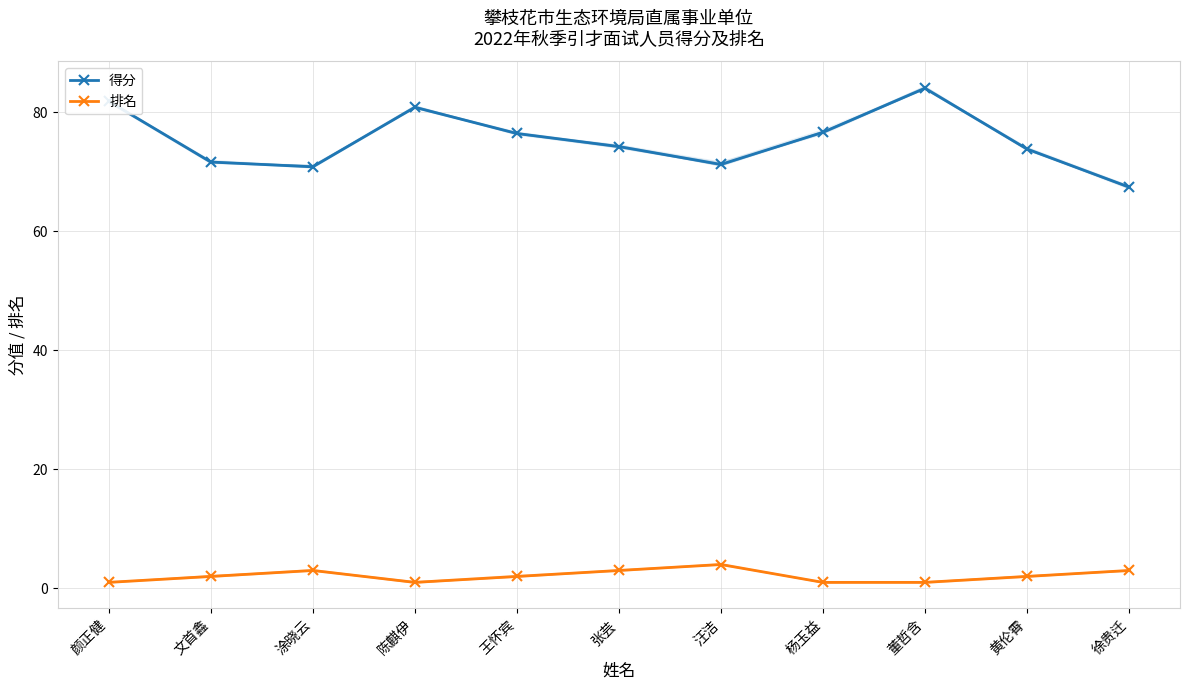

Is it true that 得分 equals 74.2 at 张芸?

True